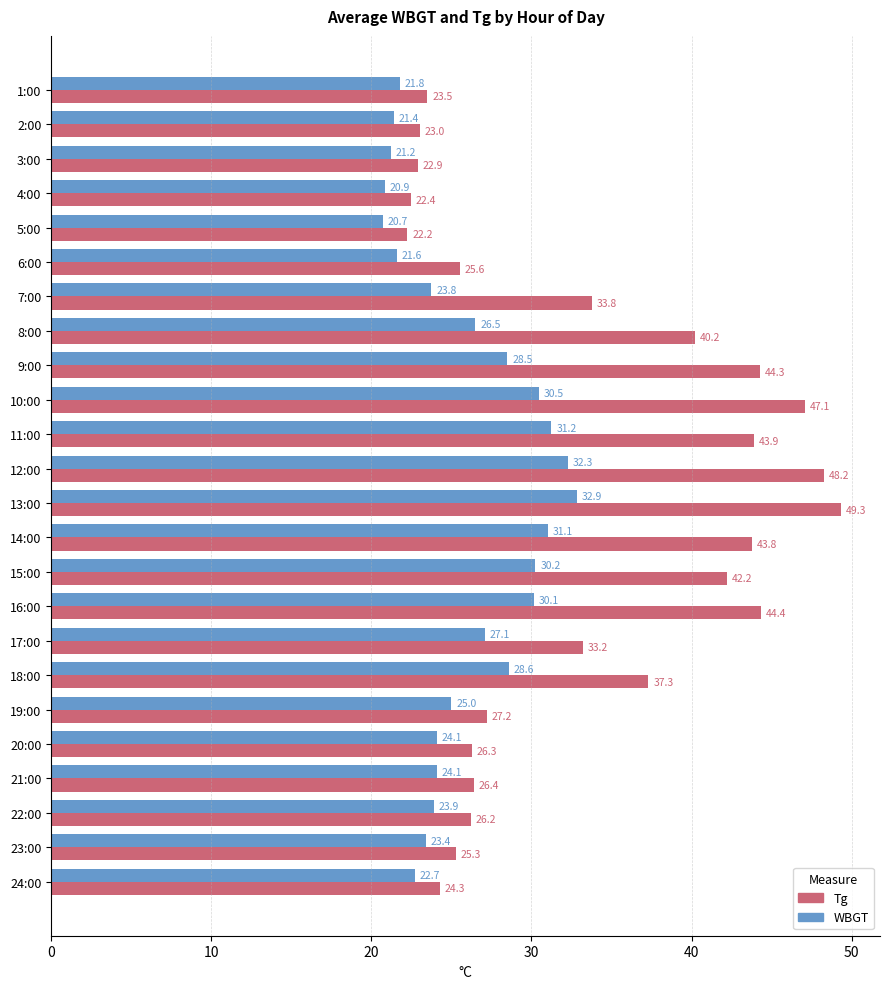

The value of WBGT at 3:00 is 29.2. True or false?

False